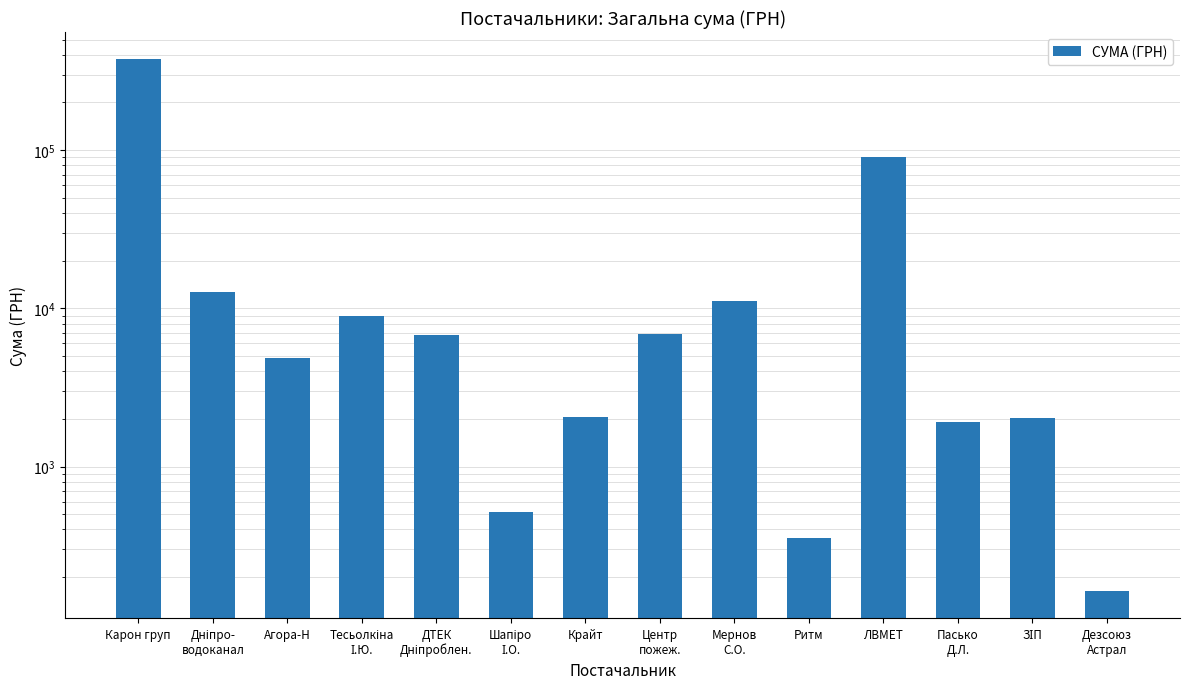

Where is the data nearest to the value 189324?

ЛВМЕТ